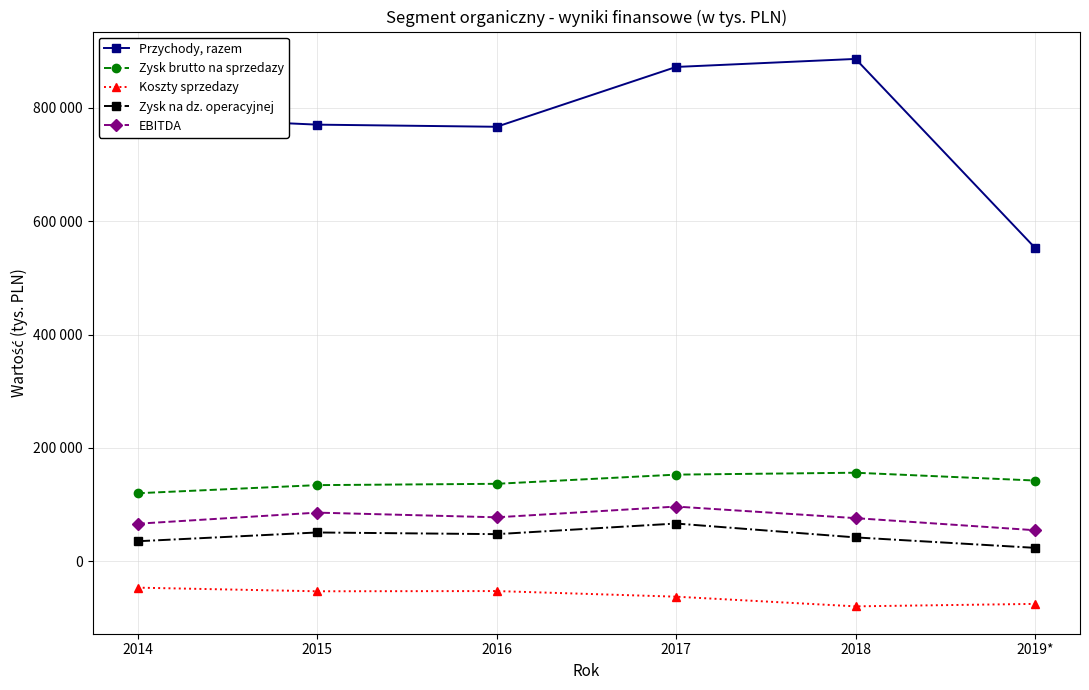

True or false: Zysk na dz. operacyjnej has a value of 24019 at 2019*.

True